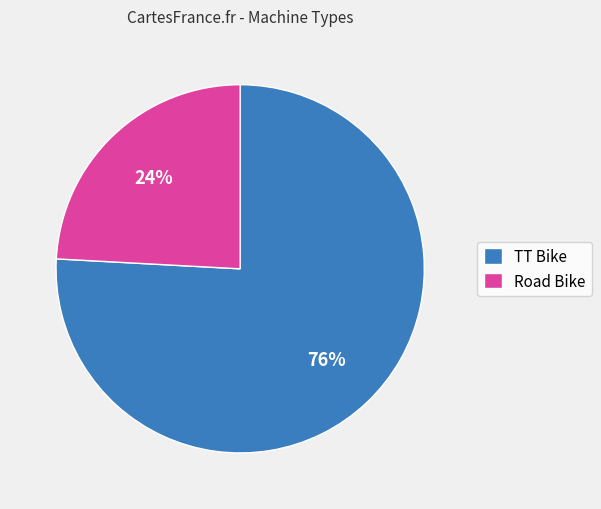

How many slices are in this pie chart?

2